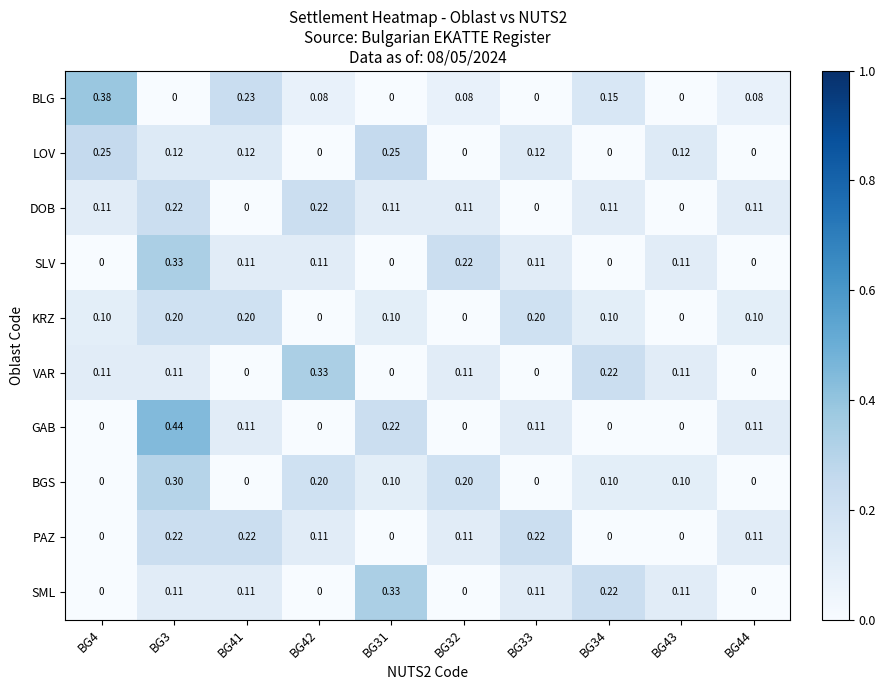

Which series has the widest spread of values?

GAB